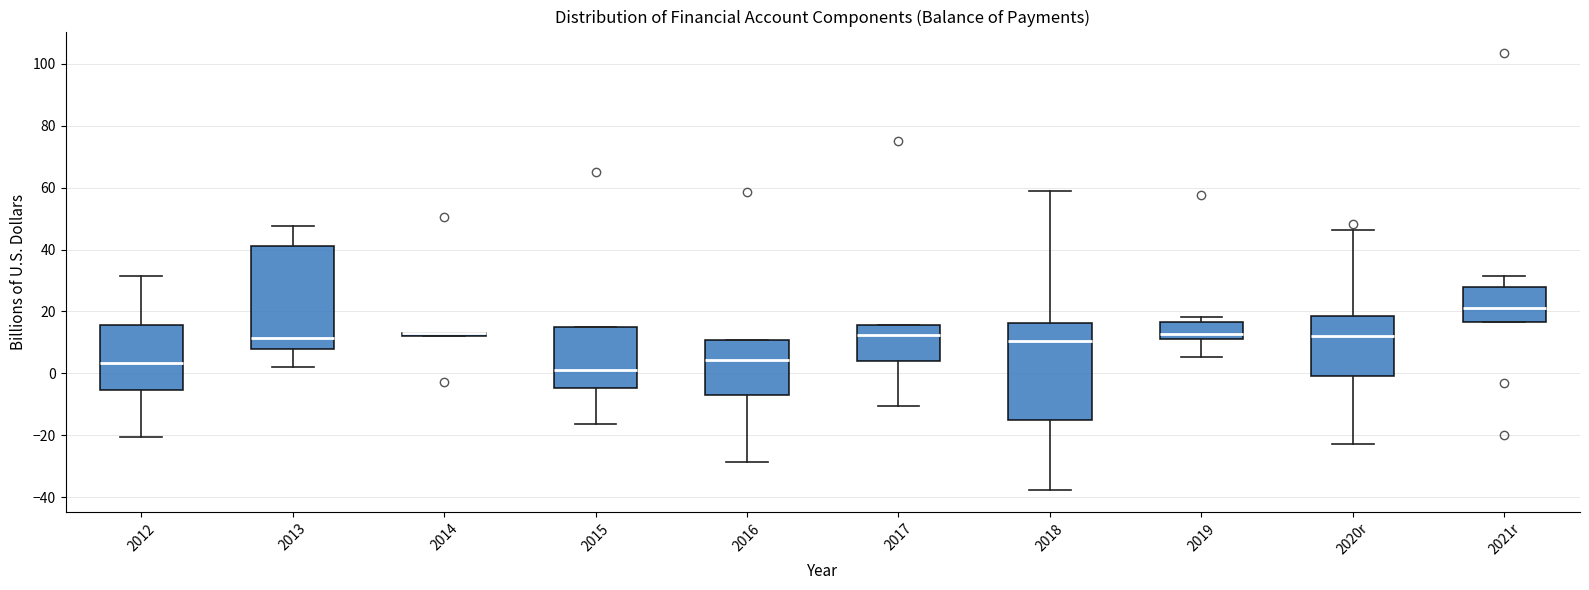

Where is the upper edge of the box for 2014 on the y-axis? The values are not printed on the chart, so give them approximately, as read against the axis.

14